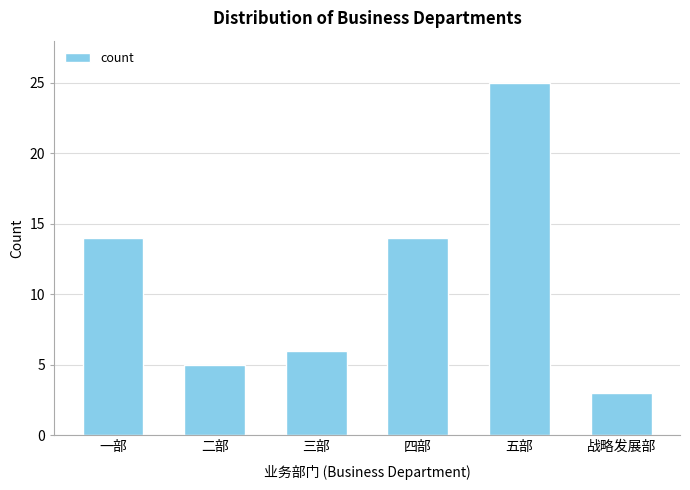

What is the difference between the second highest and minimum values?

11